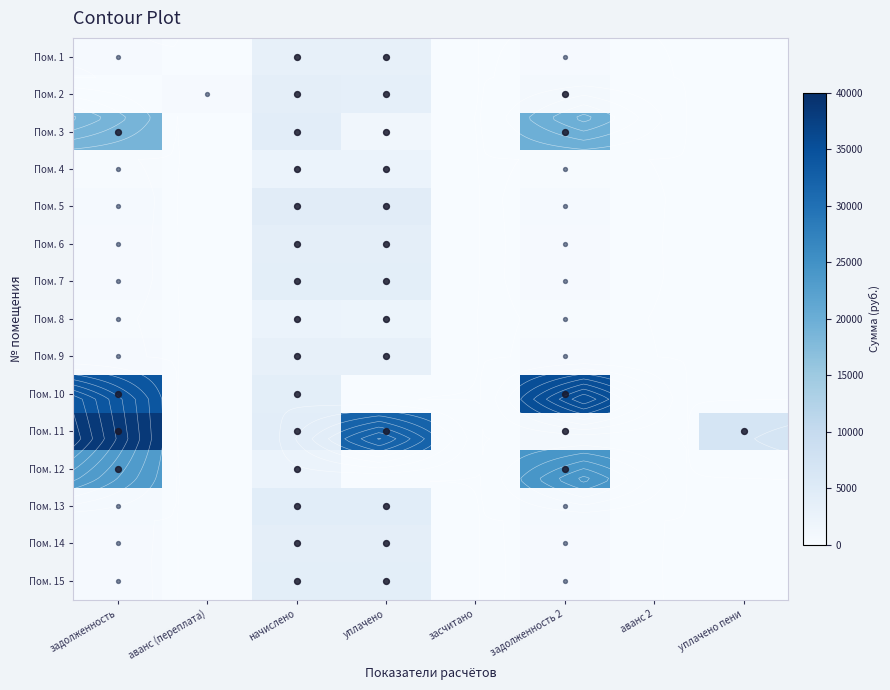

The Пом. 11 series shows 12909.9 at аванс 2. True or false?

False